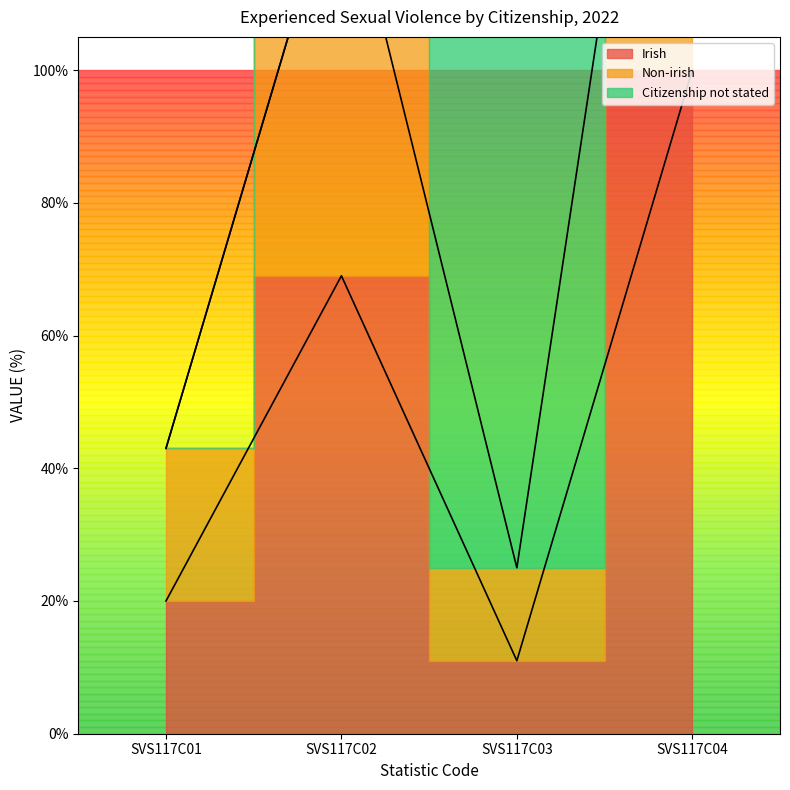

Count the Irish values in the range 20 to 100.

3